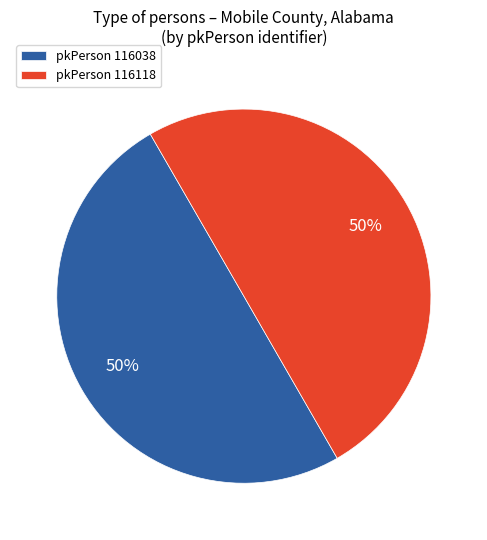

True or false: pkPerson 116038 accounts for 56% of the total.

False